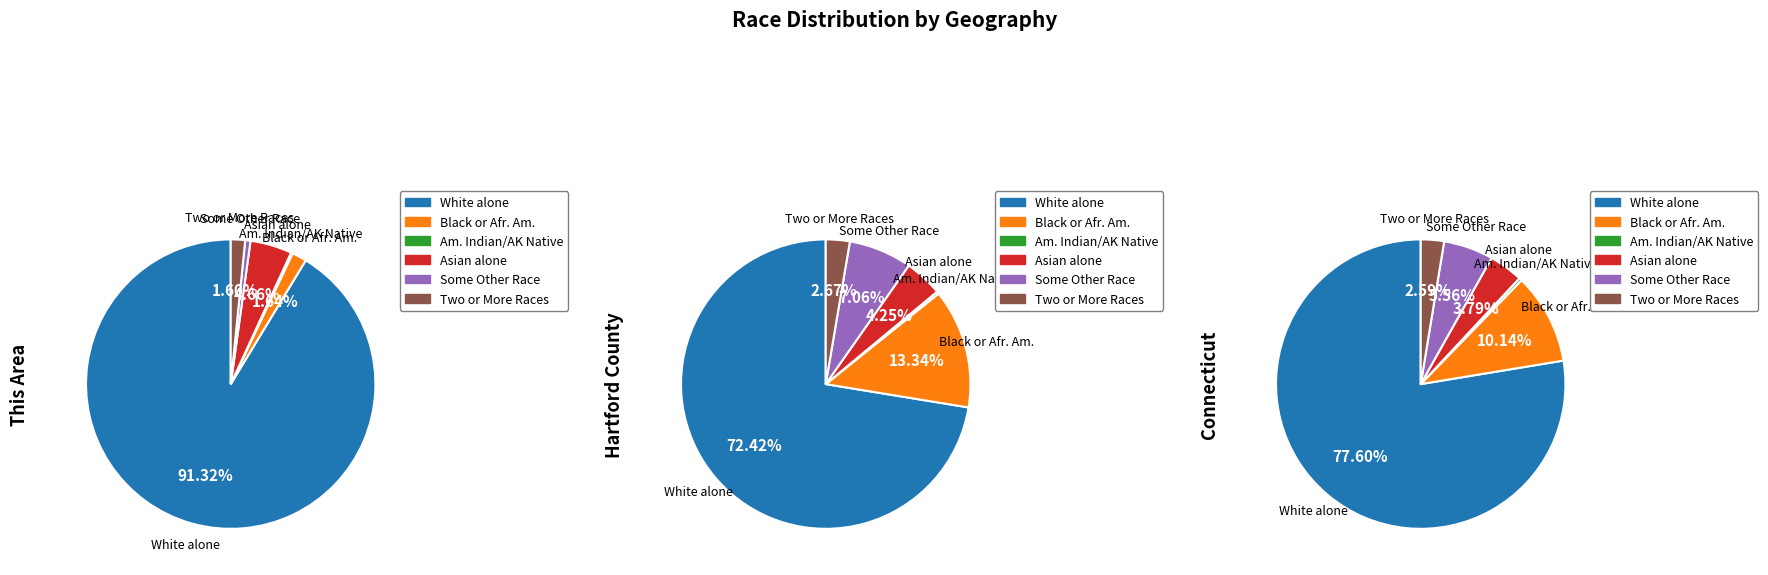

What percentage is the Two or More Races slice, to the nearest percent?

2%